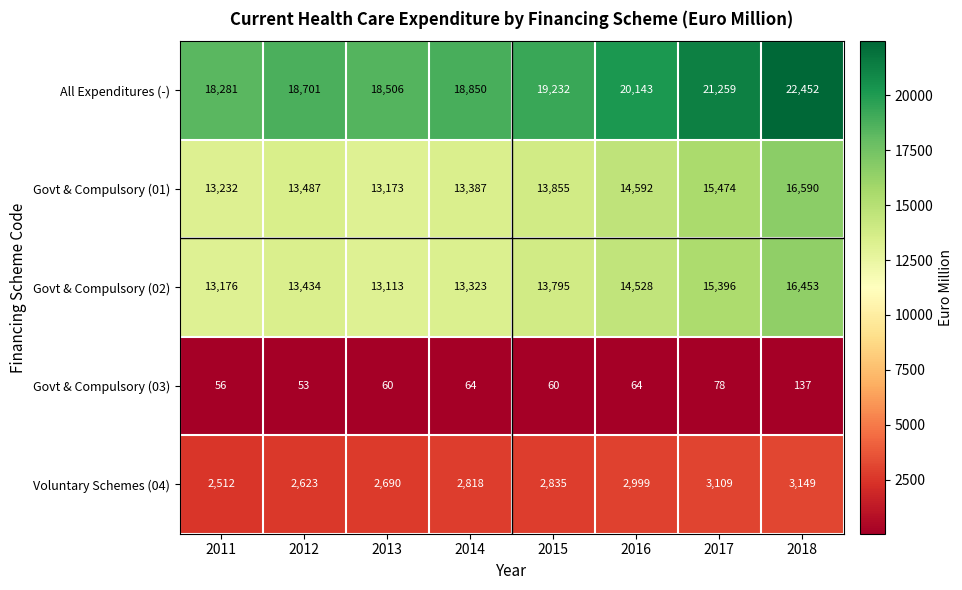

Read the All Expenditures (-) value at 2013, to the nearest 10.

18510